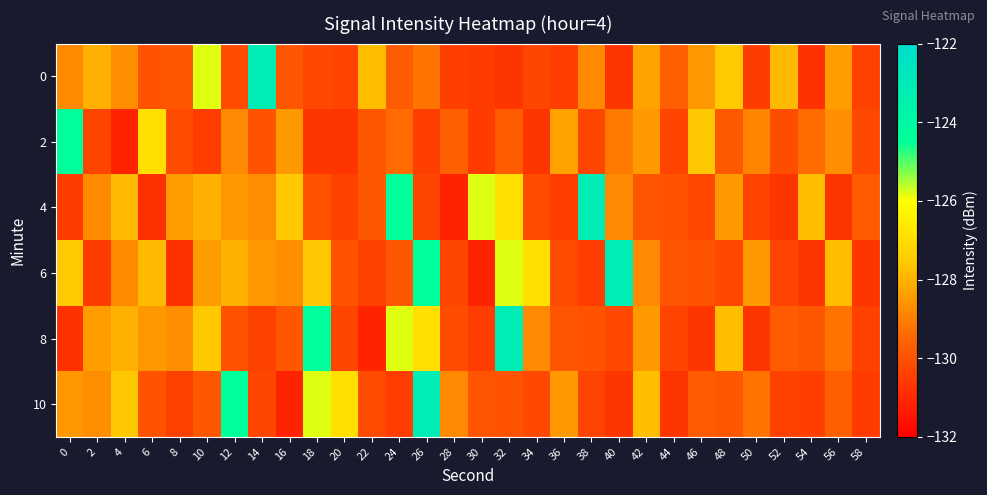

Between 42 and 10, which is larger?

10